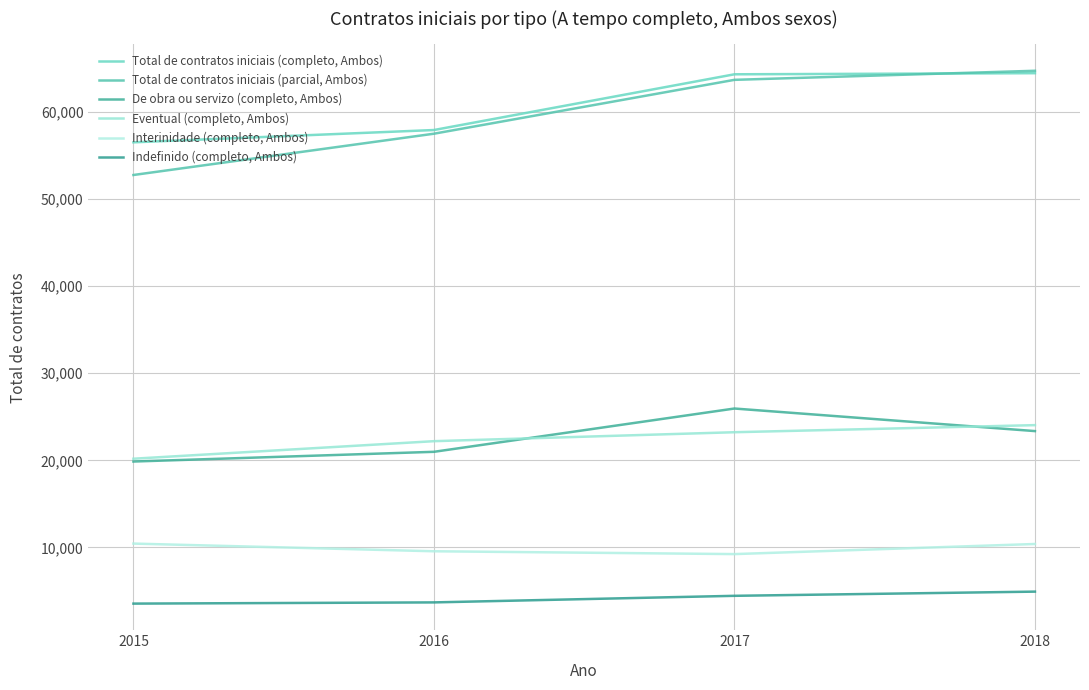

At which category is the sum across all series the highest?

2018